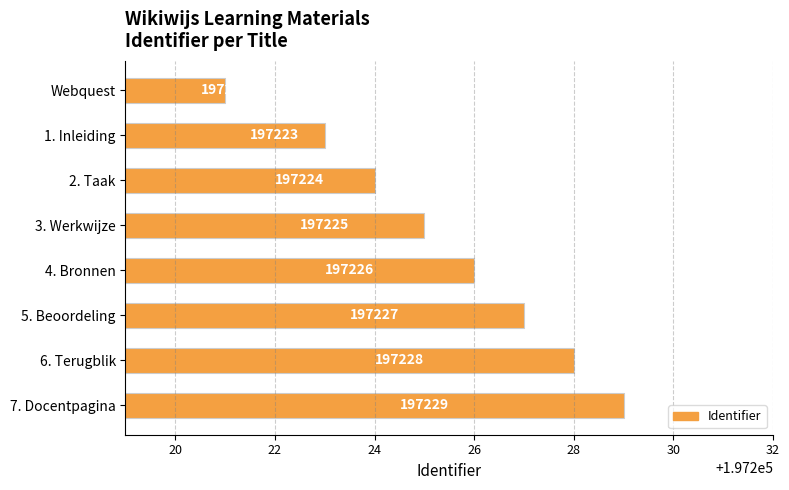

At which category does the chart reach its minimum across all series?

Webquest